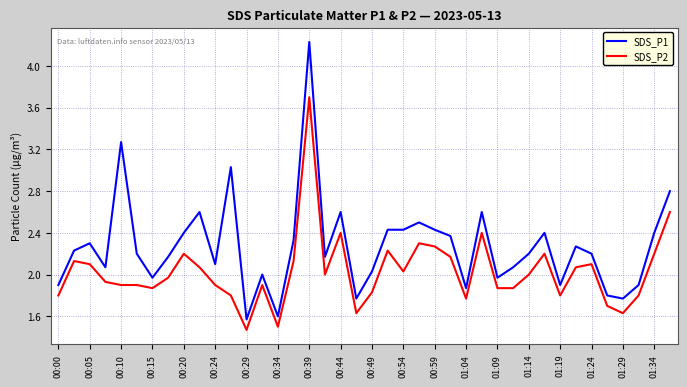

Count the number of data series in this chart.

2